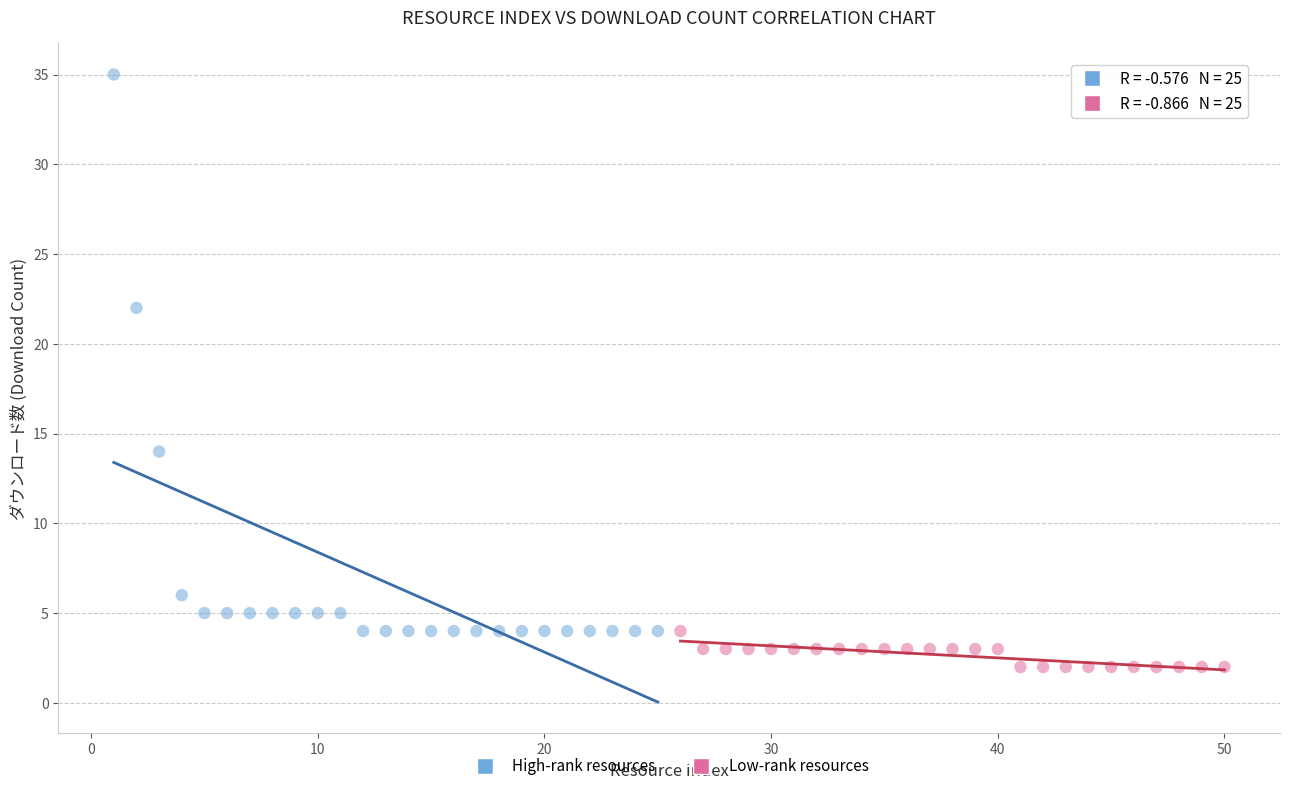

Which series contains the highest Y value?

High-rank resources